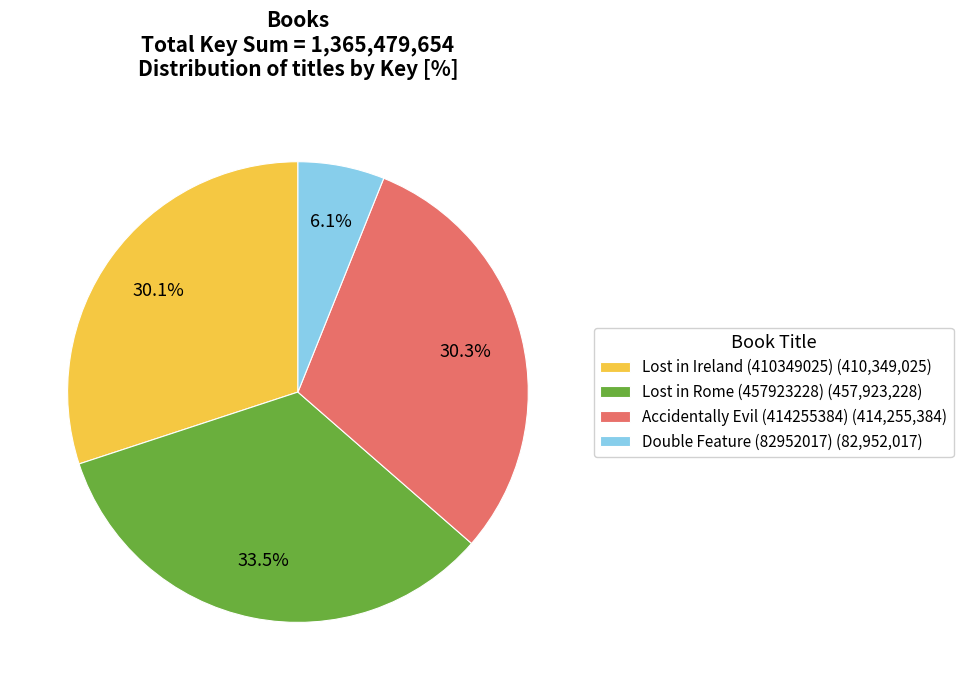

How many slices are in this pie chart?

4